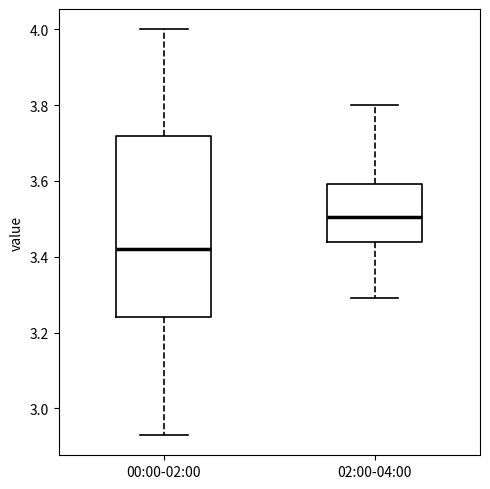

Reading left to right, transcribe this box plot: for each box, give where its median line is, the range the box spans, and where its two whiskers end, as read against the y-axis. The values are not printed on the chart, so give them approximately, as read against the axis.

00:00-02:00: median 3.42, box 3.24 to 3.72, whiskers 2.94 to 4.00
02:00-04:00: median 3.50, box 3.44 to 3.60, whiskers 3.30 to 3.80